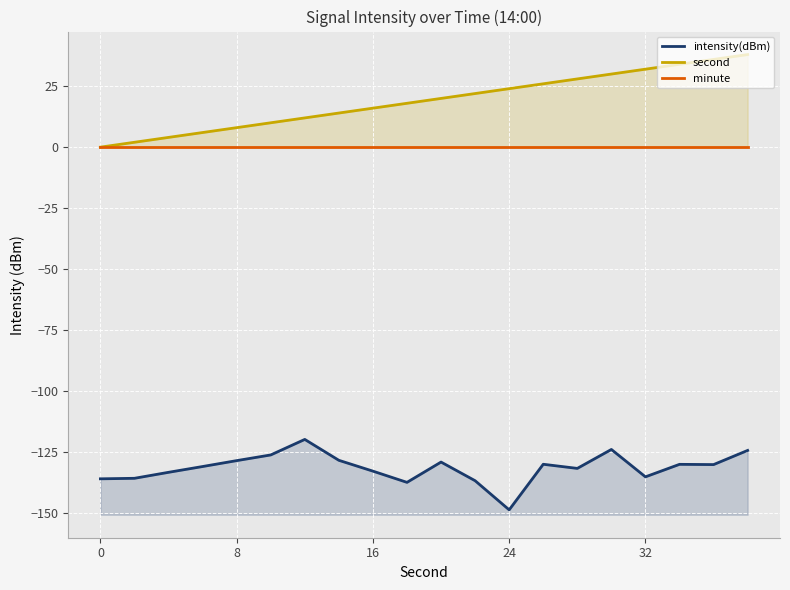

Reading right to left, list all the values displayed in this chart.

intensity(dBm): -124.5	-130.3	-130.2	-135.3	-124.1	-131.8	-130.2	-148.9	-136.9	-129.3	-137.6	-133.0	-128.5	-120.0	-126.3	-128.7	-131.1	-133.5	-135.9	-136.1
second: 38.0	36.0	34.0	32.0	30.0	28.0	26.0	24.0	22.0	20.0	18.0	16.0	14.0	12.0	10.0	8.0	6.0	4.0	2.0	0.0
minute: 0.0	0.0	0.0	0.0	0.0	0.0	0.0	0.0	0.0	0.0	0.0	0.0	0.0	0.0	0.0	0.0	0.0	0.0	0.0	0.0